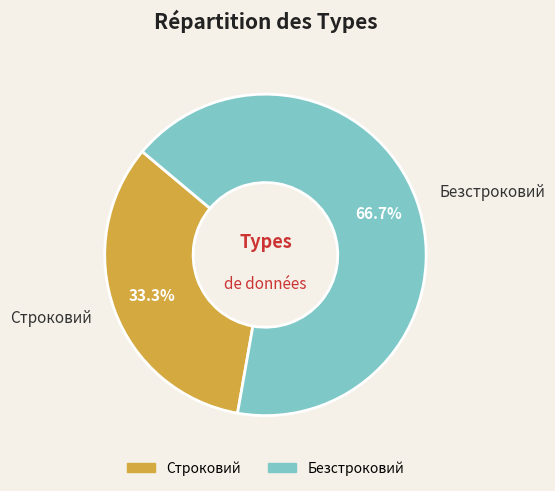

Which has a higher value, Строковий or Безстроковий?

Безстроковий